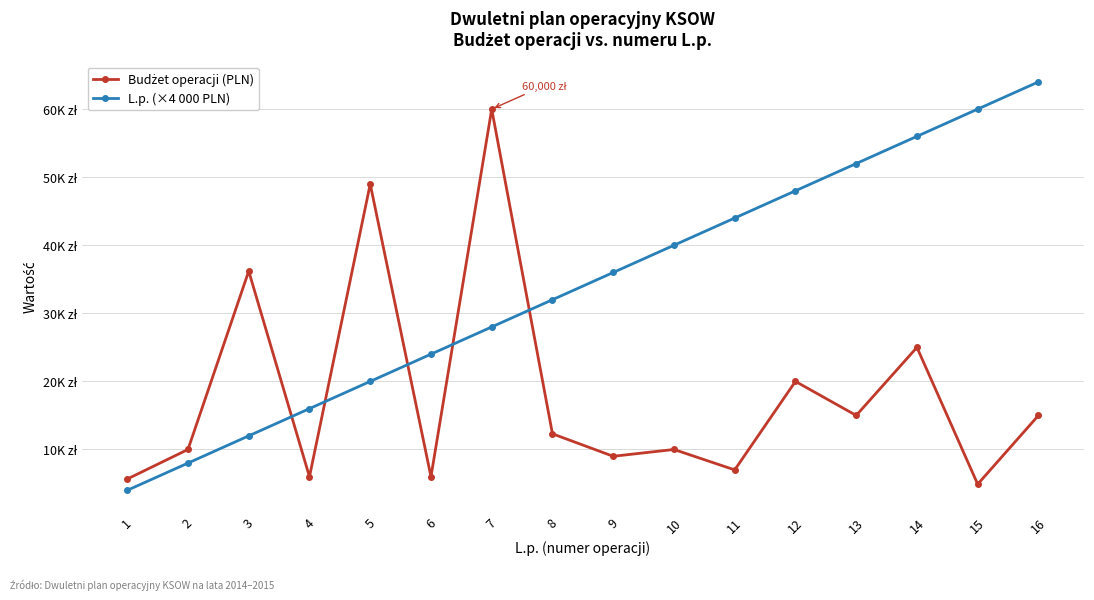

What is the difference between the Budżet operacji (PLN) values at 14 and 3?

11200.0